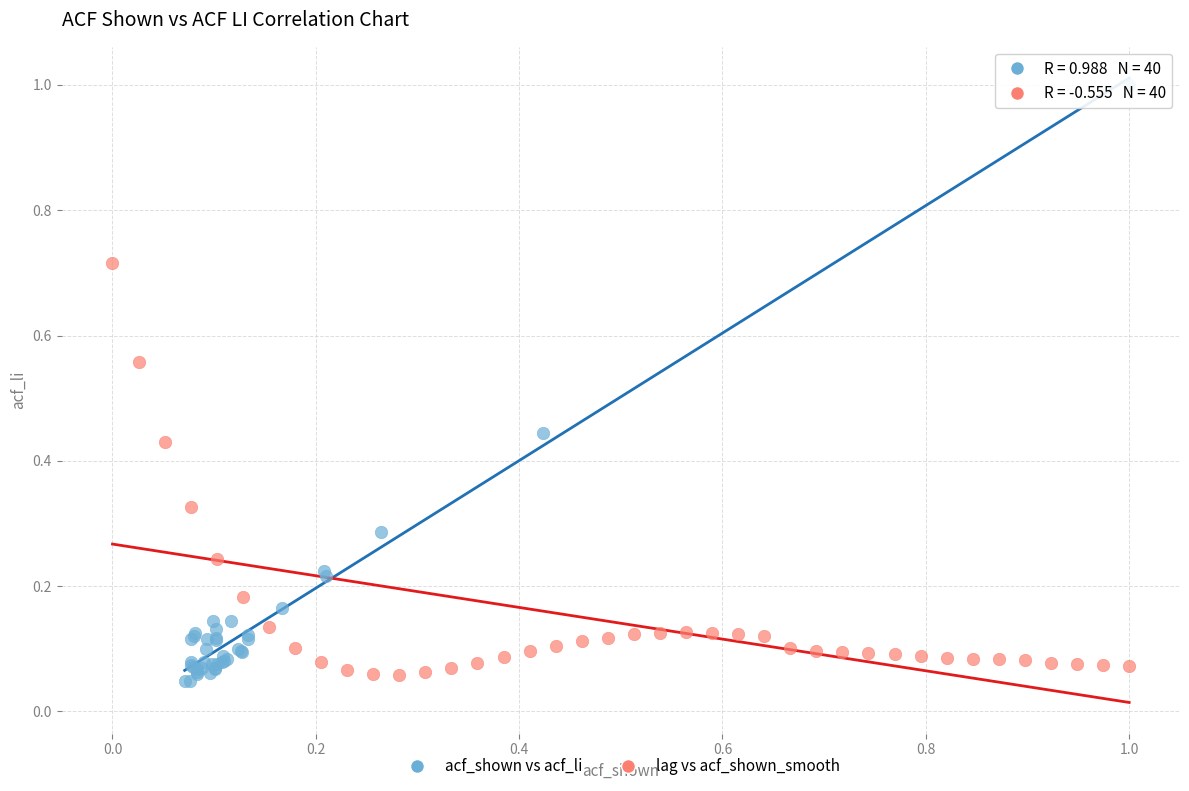

What are all the series names shown in the legend?

acf_shown vs acf_li, lag vs acf_shown_smooth